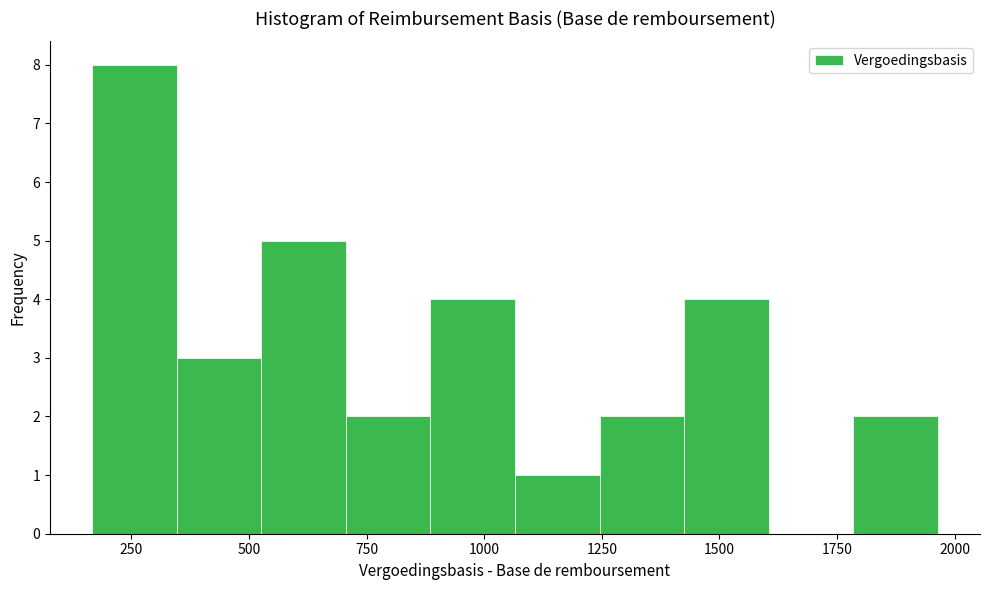

Read against the x-axis, roughly where is the centre of the tallest bar?

250